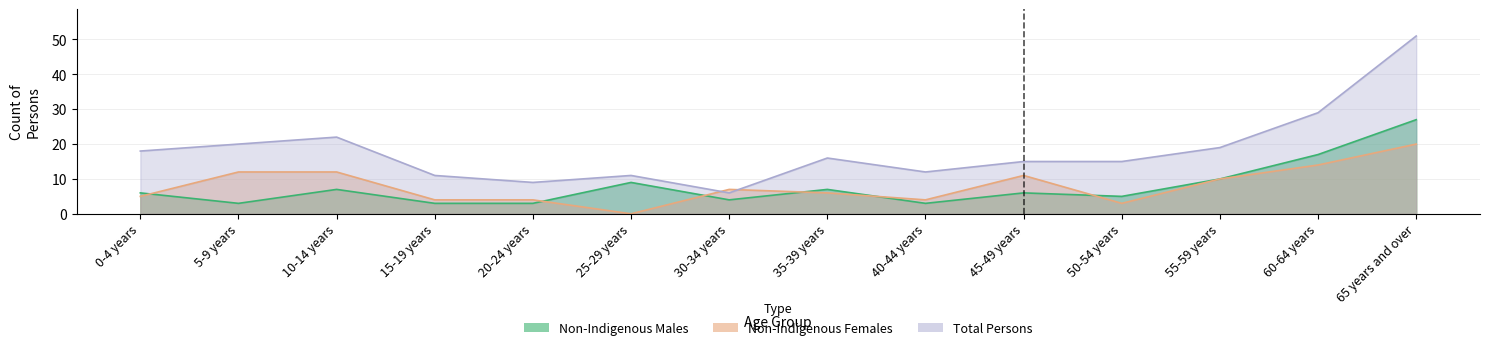

Which series has the largest total across all categories?

Total Persons